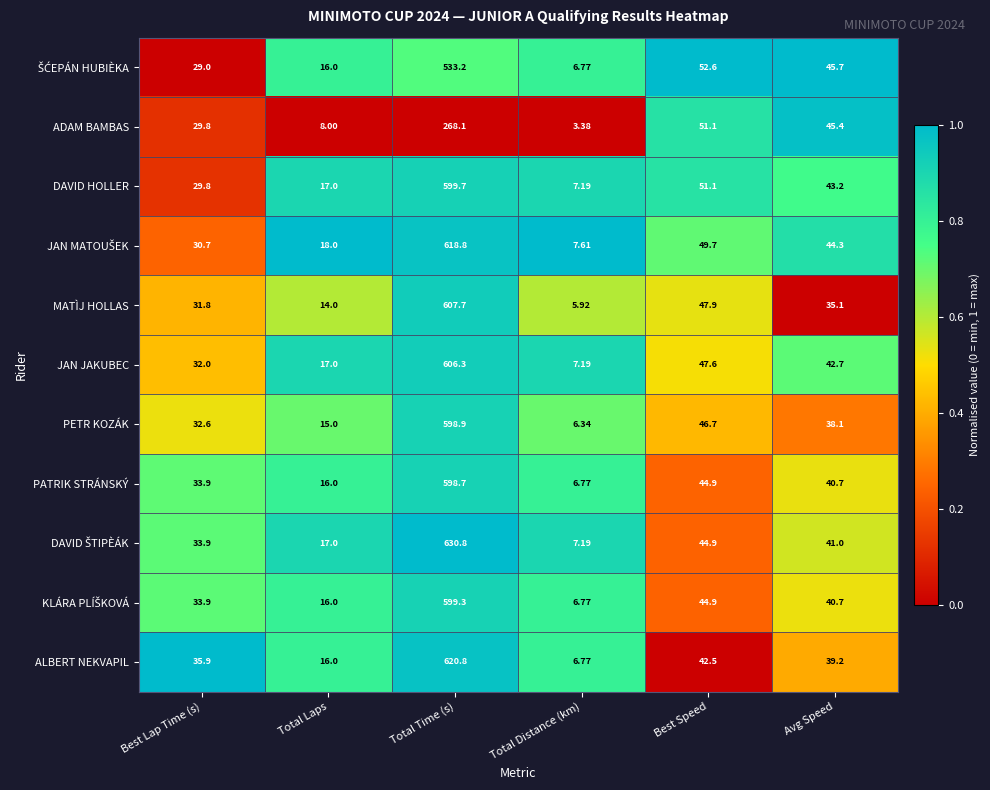

At which category is the sum across all series the highest?

Total Time (s)